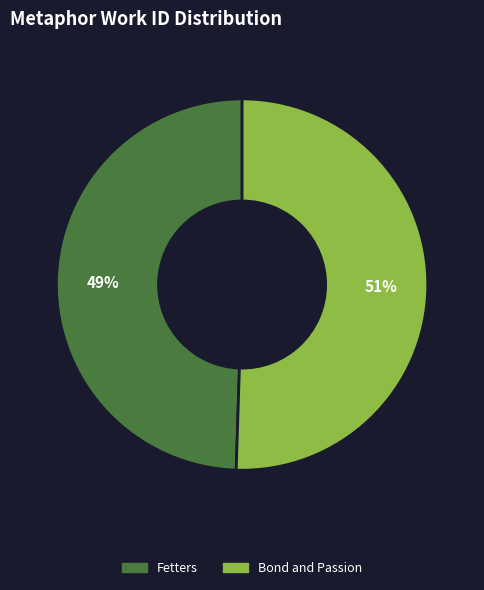

To the nearest percent, what portion does Fetters represent?

49%